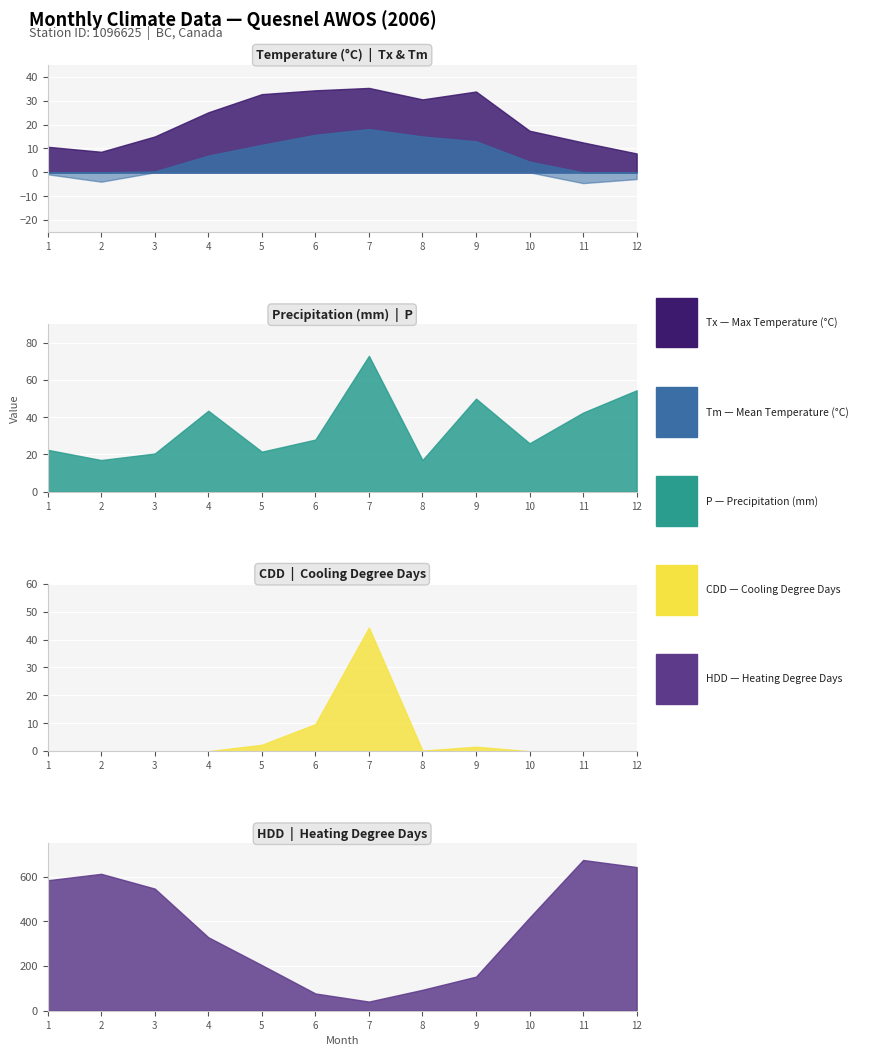

List the labels in order of HDD value, smallest first.

7, 6, 8, 9, 5, 4, 10, 3, 1, 2, 12, 11